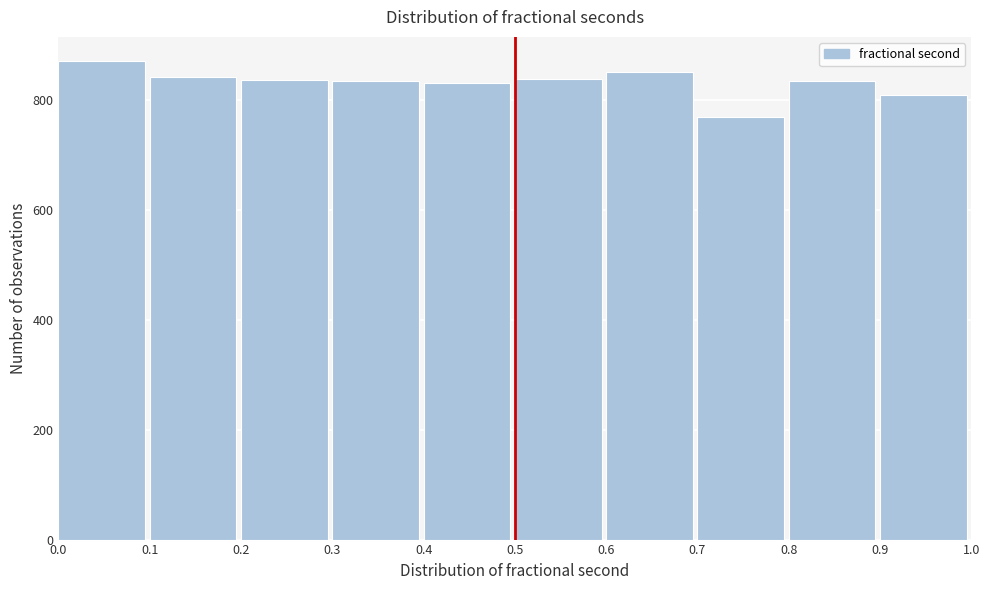

Reading left to right, transcribe this chart: for each bar, give the range it covers on the x-axis and its height. The values are not printed on the chart, so give them approximately, as read against the axis.

0.0 to 0.1: 880
0.1 to 0.2: 840
0.2 to 0.3: 840
0.3 to 0.4: 840
0.4 to 0.5: 840
0.5 to 0.6: 840
0.6 to 0.7: 860
0.7 to 0.8: 780
0.8 to 0.9: 840
0.9 to 1.0: 820